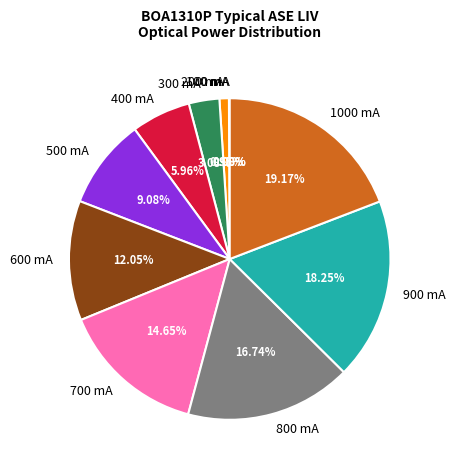

Does any single category account for the majority?

No